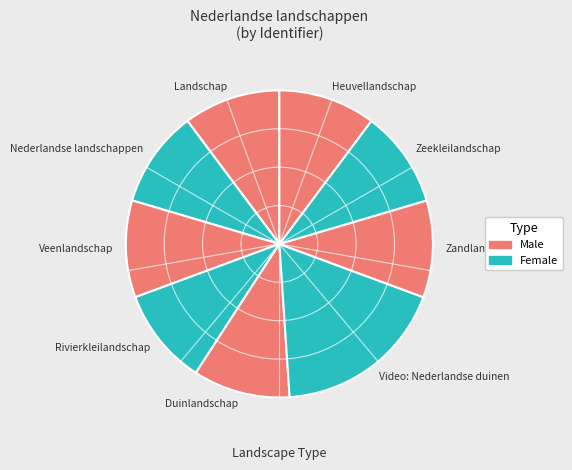

Is there any slice that represents more than half of the pie?

No